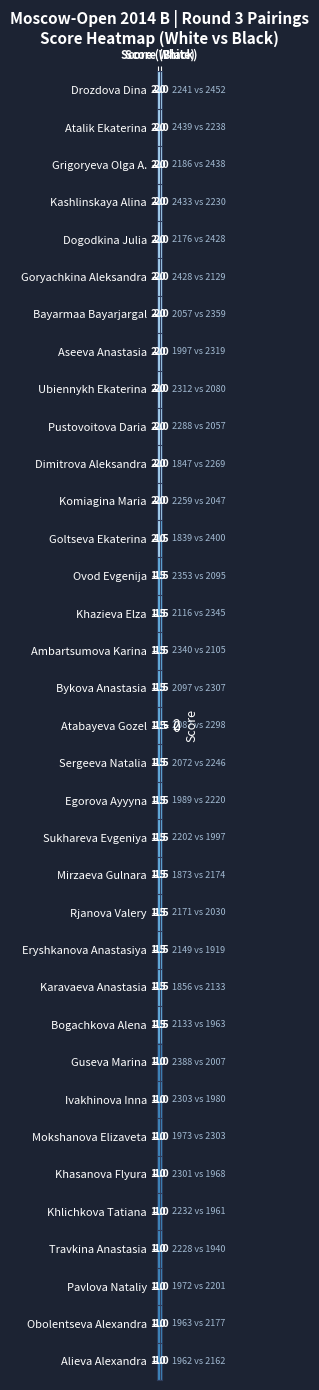

What is the sum of all Dogodkina Julia values?

4.0